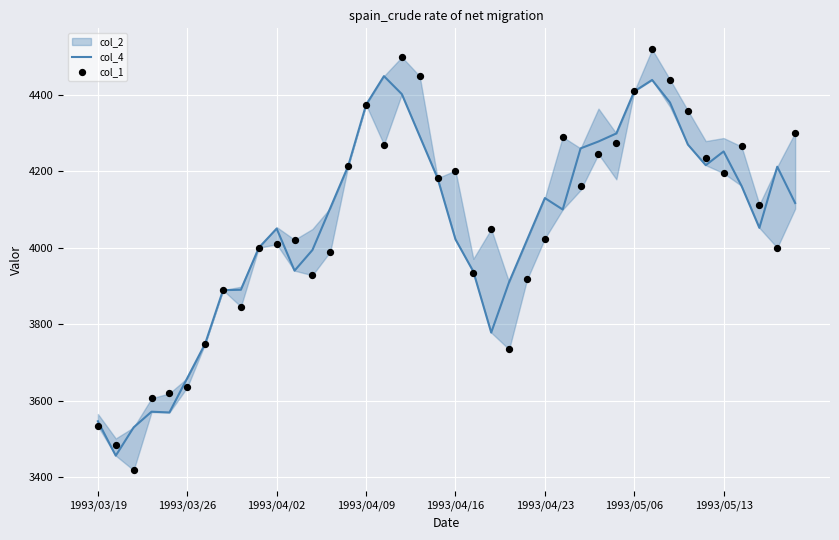

Which series contains the highest Y value?

col_1